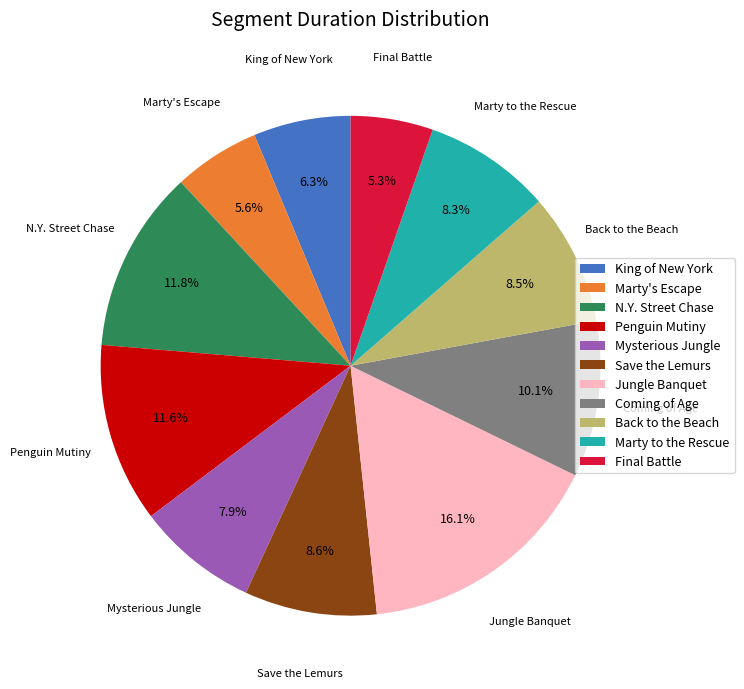

Is the sum of Jungle Banquet and N.Y. Street Chase greater than half?

No